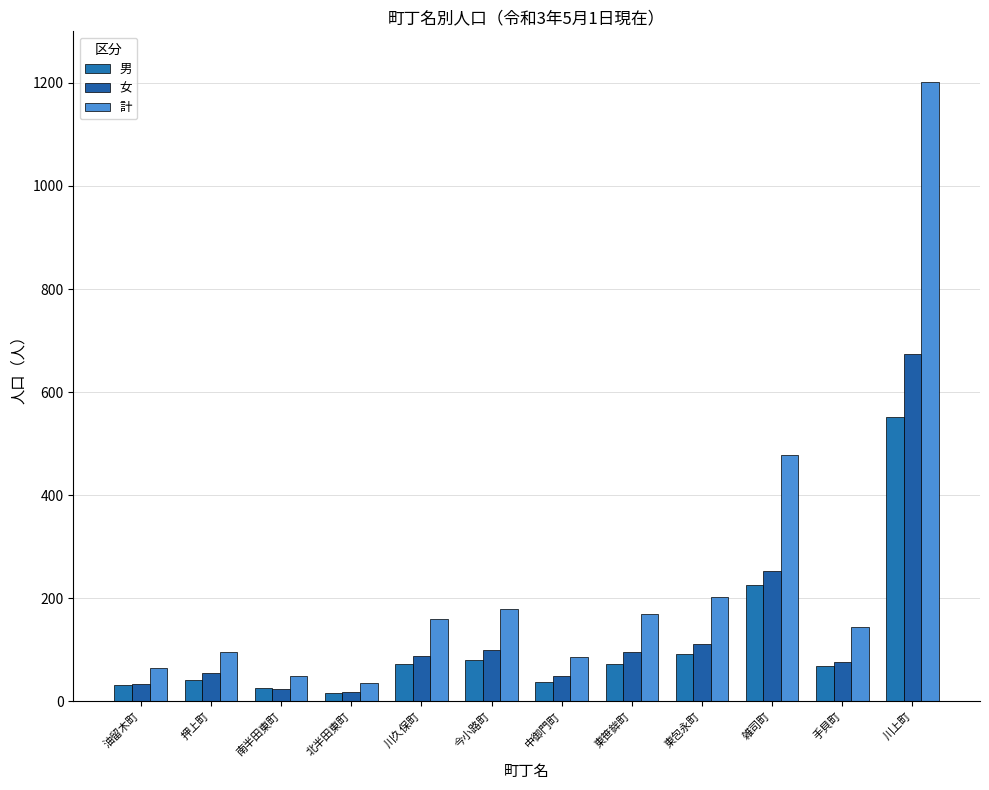

Reading left to right, list all the values displayed in this chart.

男: 油留木町=31	押上町=41	南半田東町=25	北半田東町=17	川久保町=72	今小路町=81	中御門町=37	東笹鉾町=73	東包永町=91	雑司町=225	手貝町=68	川上町=551
女: 油留木町=34	押上町=55	南半田東町=24	北半田東町=19	川久保町=87	今小路町=99	中御門町=49	東笹鉾町=96	東包永町=111	雑司町=252	手貝町=76	川上町=674
計: 油留木町=65	押上町=96	南半田東町=49	北半田東町=36	川久保町=159	今小路町=180	中御門町=86	東笹鉾町=169	東包永町=202	雑司町=477	手貝町=144	川上町=1202